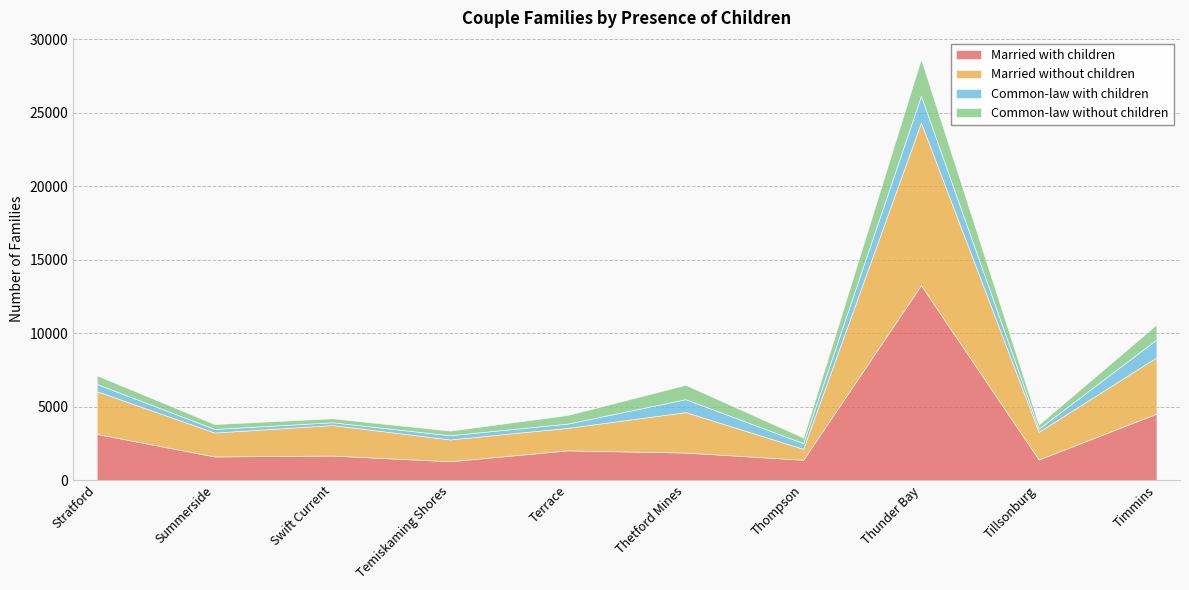

What is the smallest value displayed?

190